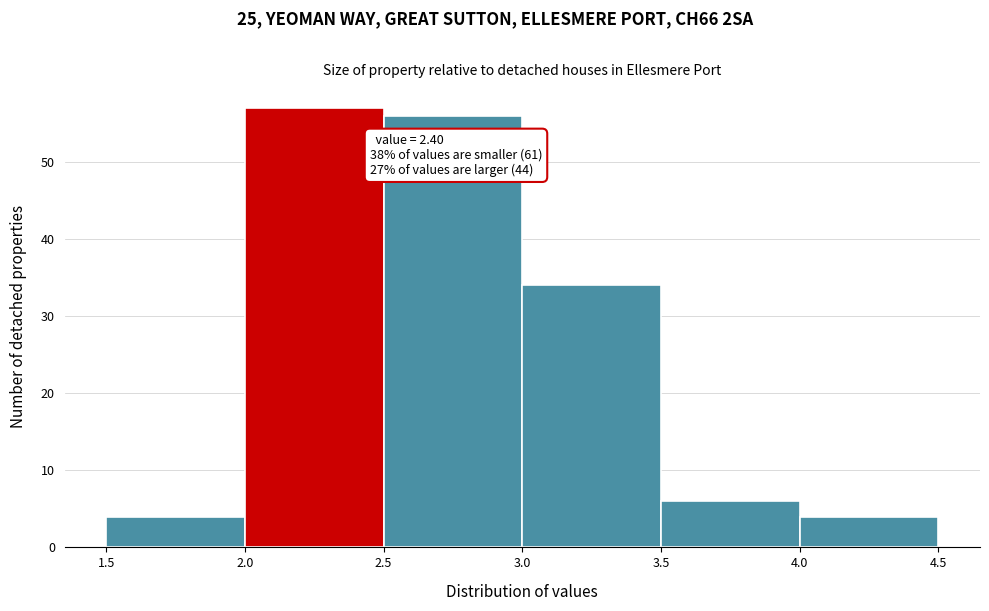

Which range on the x-axis has the tallest bar?

2.0 to 2.5